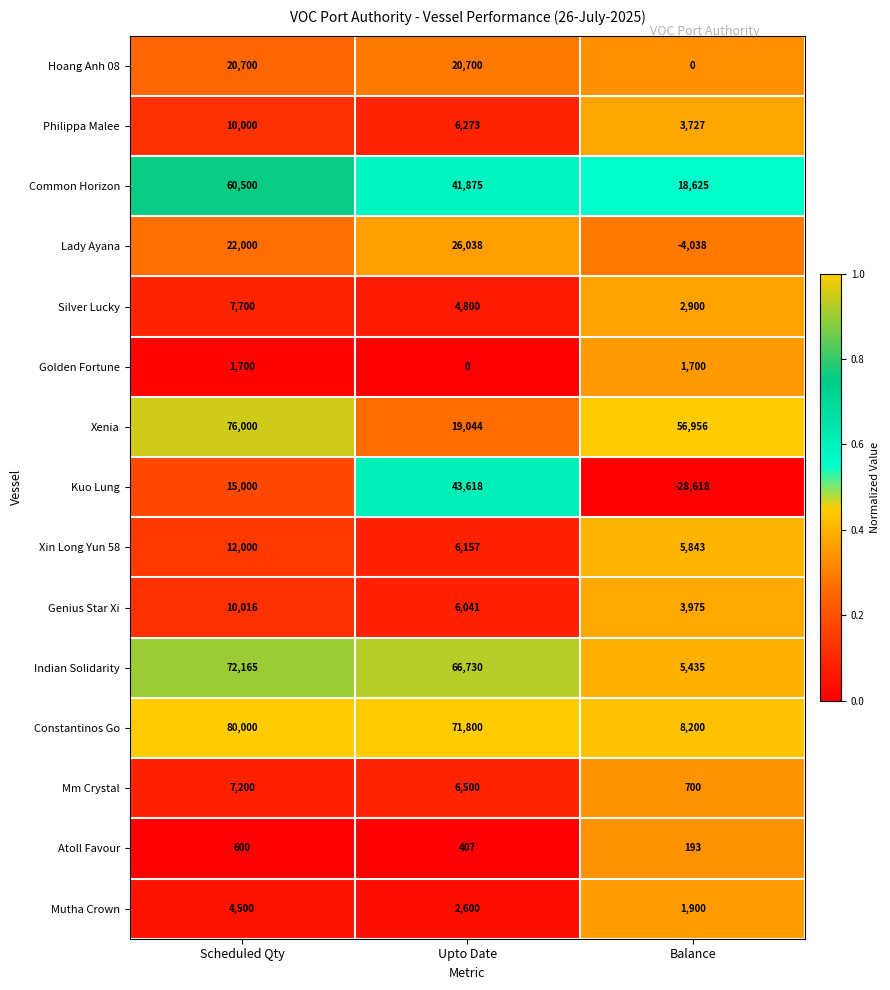

Which label corresponds to the largest value in the chart?

Scheduled Qty